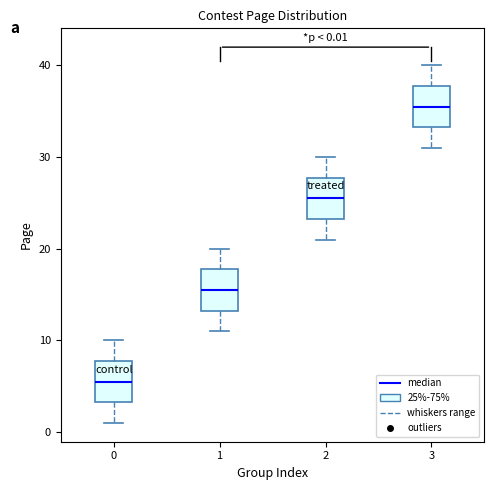

Which box's median line is the lowest?

0